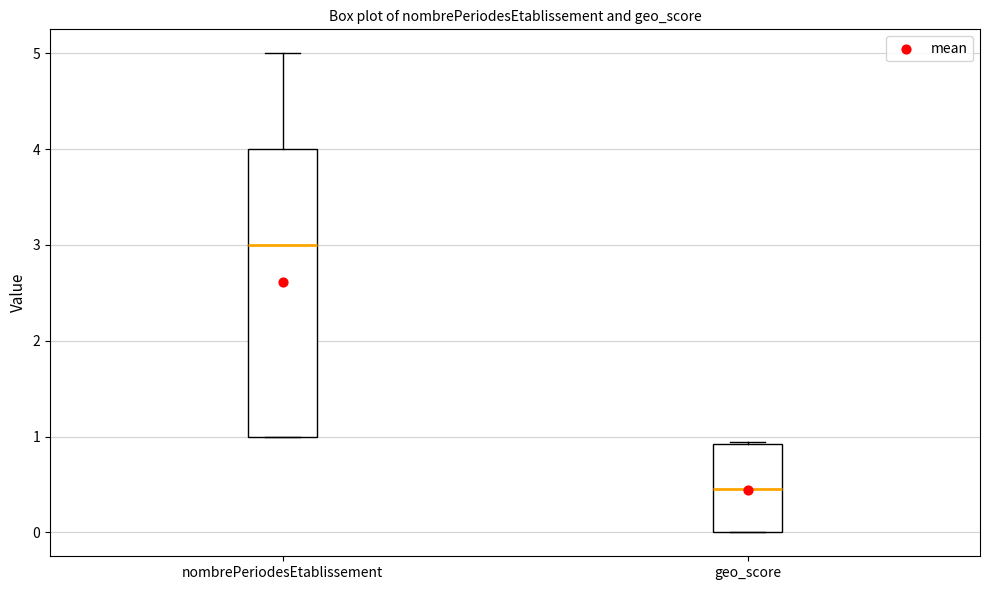

Which box is the tallest, from its lower edge to its upper edge?

nombrePeriodesEtablissement